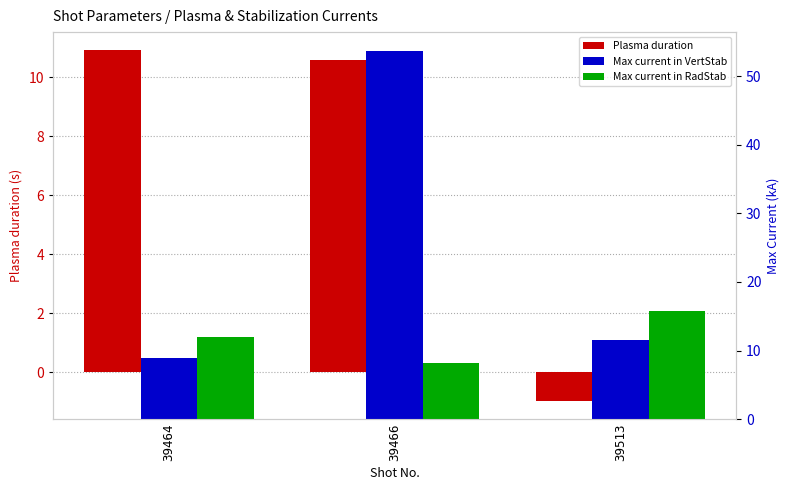

Are the bars horizontal?

No